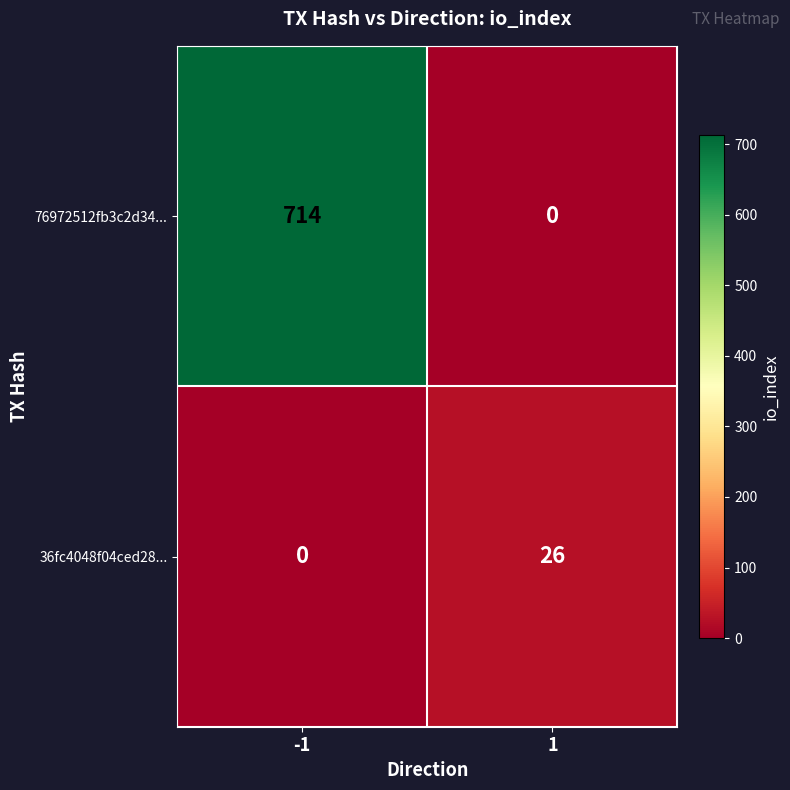

Which series changed the most between -1 and 1?

76972512fb3c2d34...